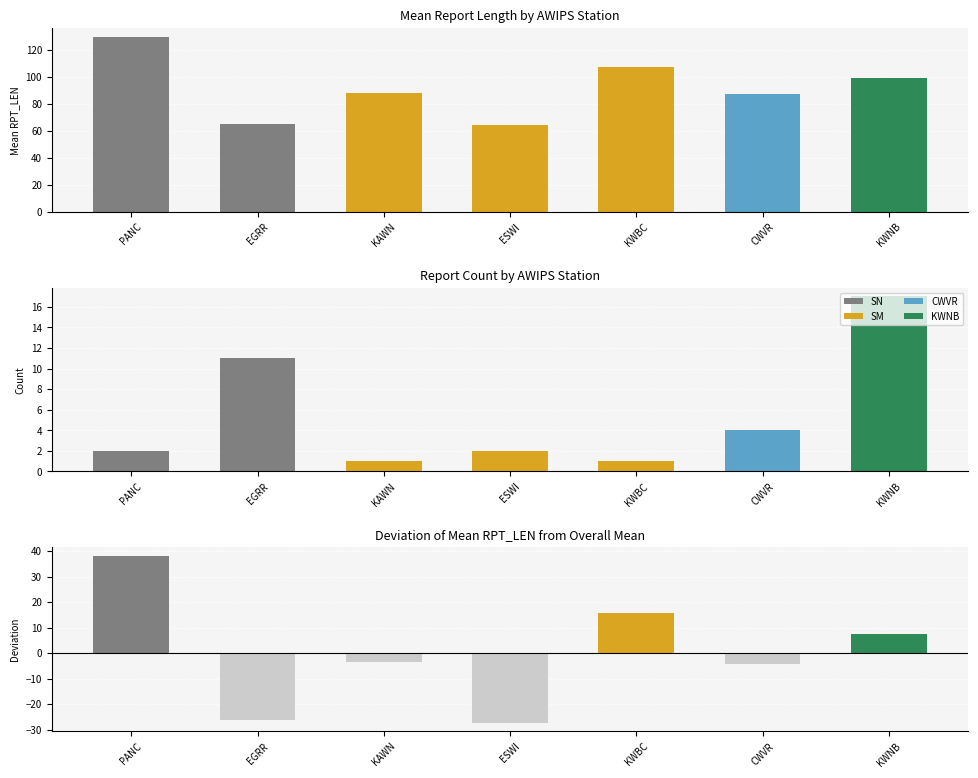

At which label is Report Count closest to 9?

EGRR